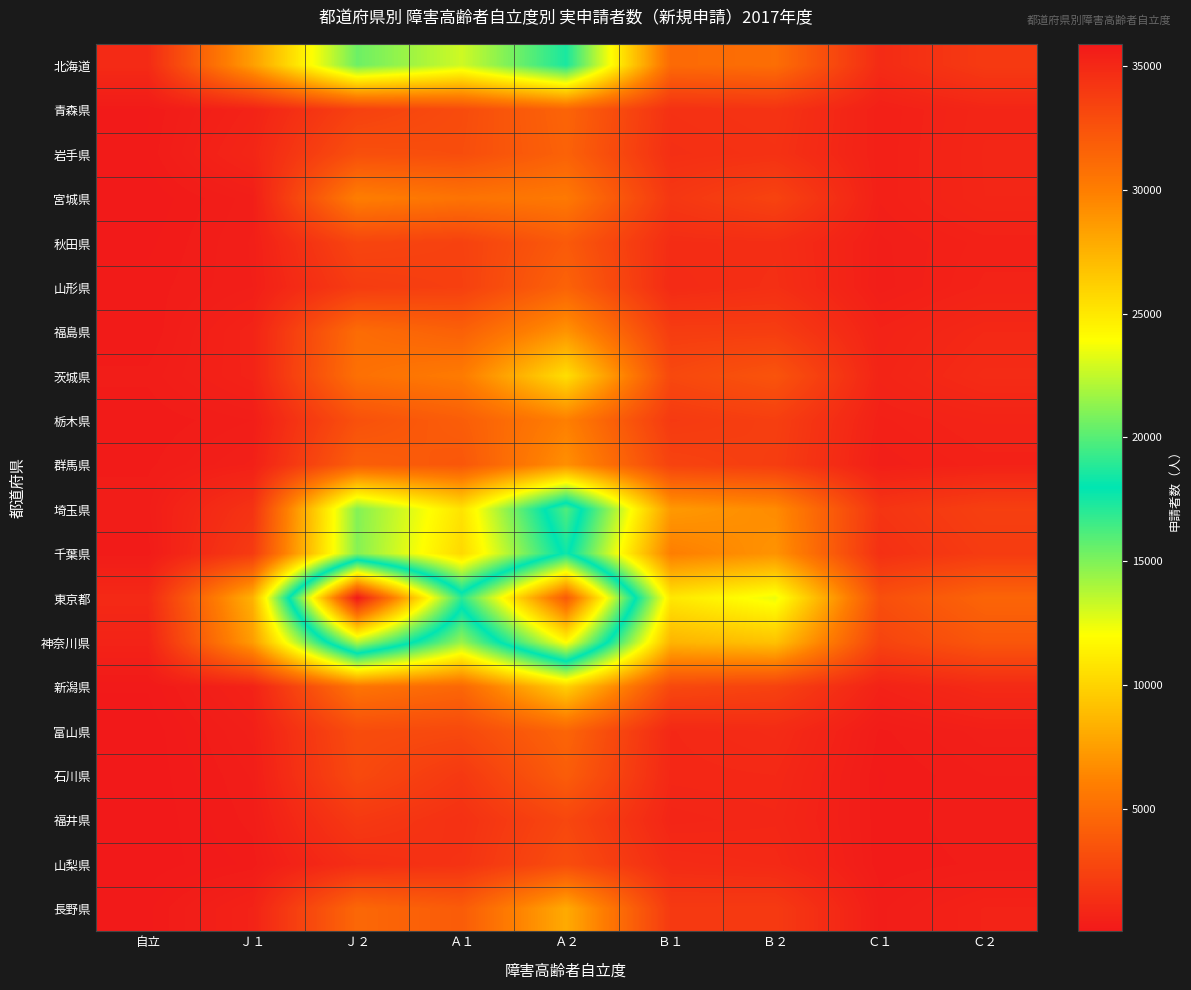

At which category is the sum across all series the highest?

Ａ２